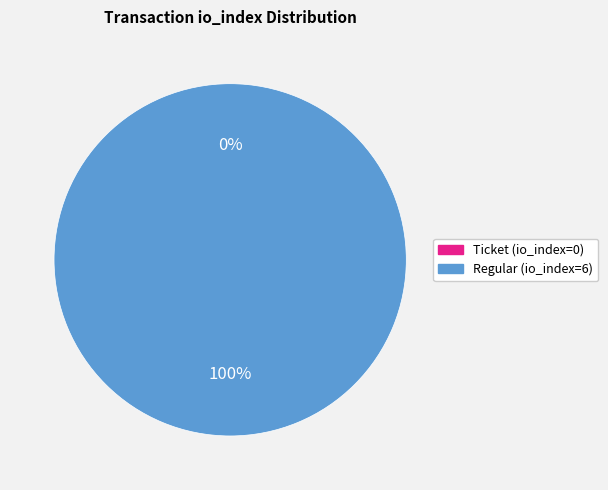

The Regular (io_index=6) slice represents 94% of the pie. True or false?

False